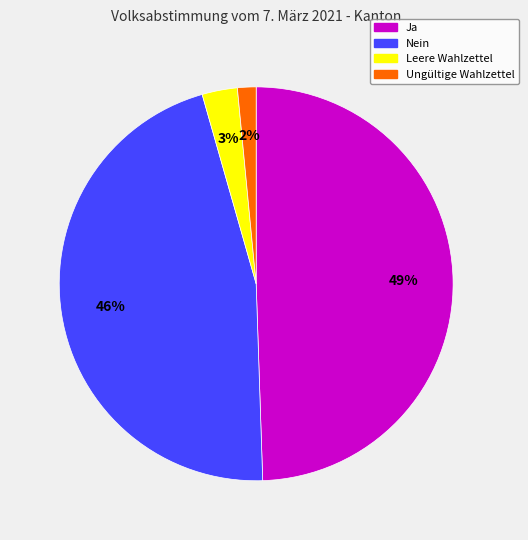

Is the sum of Ja and Nein greater than half?

Yes